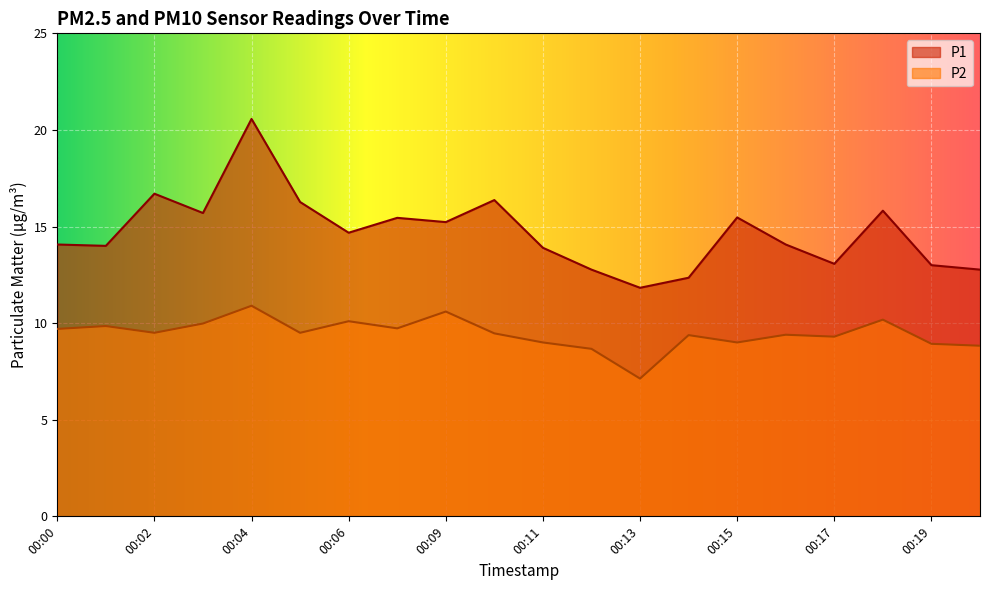

In P1, how many points are higher than both neighbors (excluding endpoints)?

6